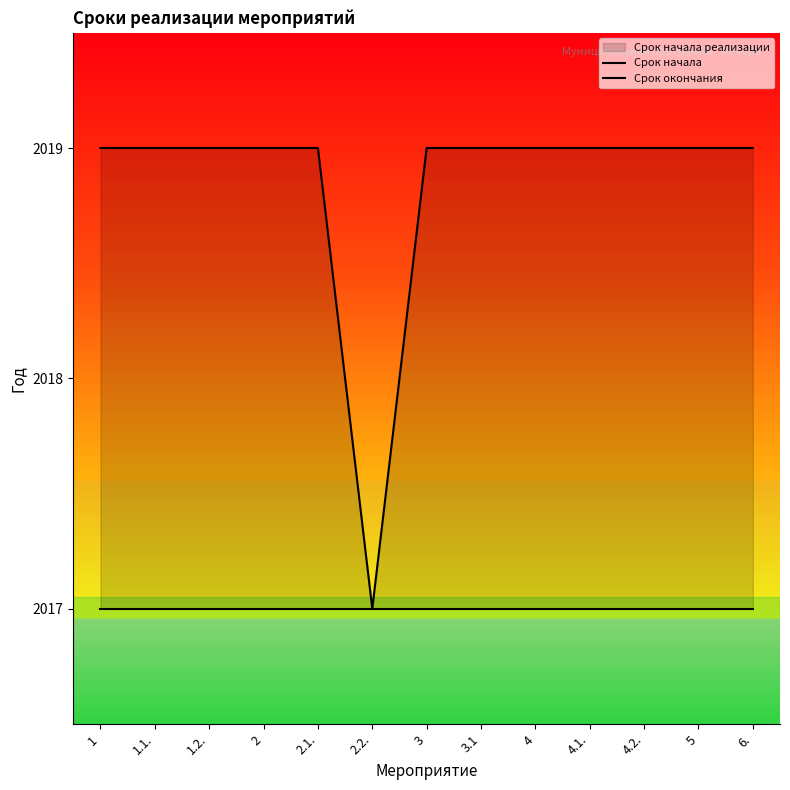

Where is Срок окончания nearest to the value 2018?

1